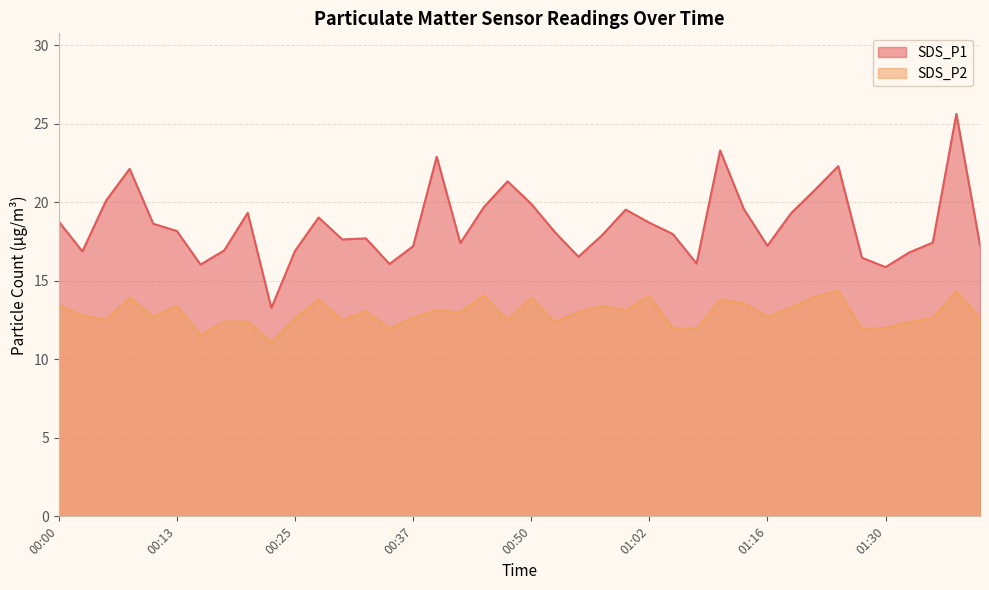

Which series has the largest total across all categories?

SDS_P1